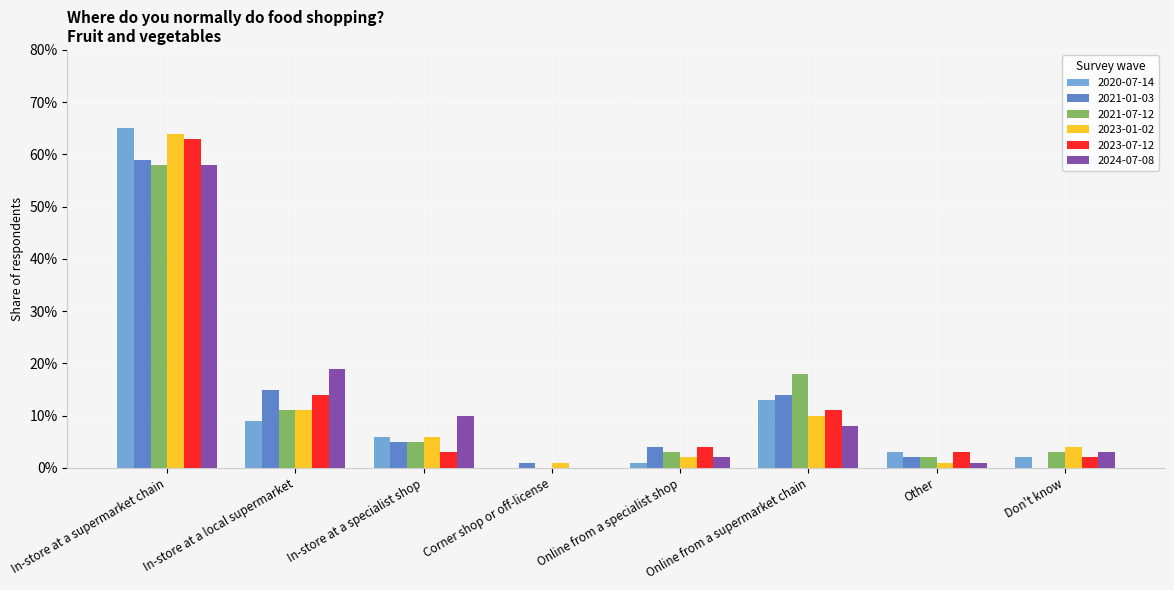

Is it true that 2020-07-14 equals 0.1 at Online from a supermarket chain?

True